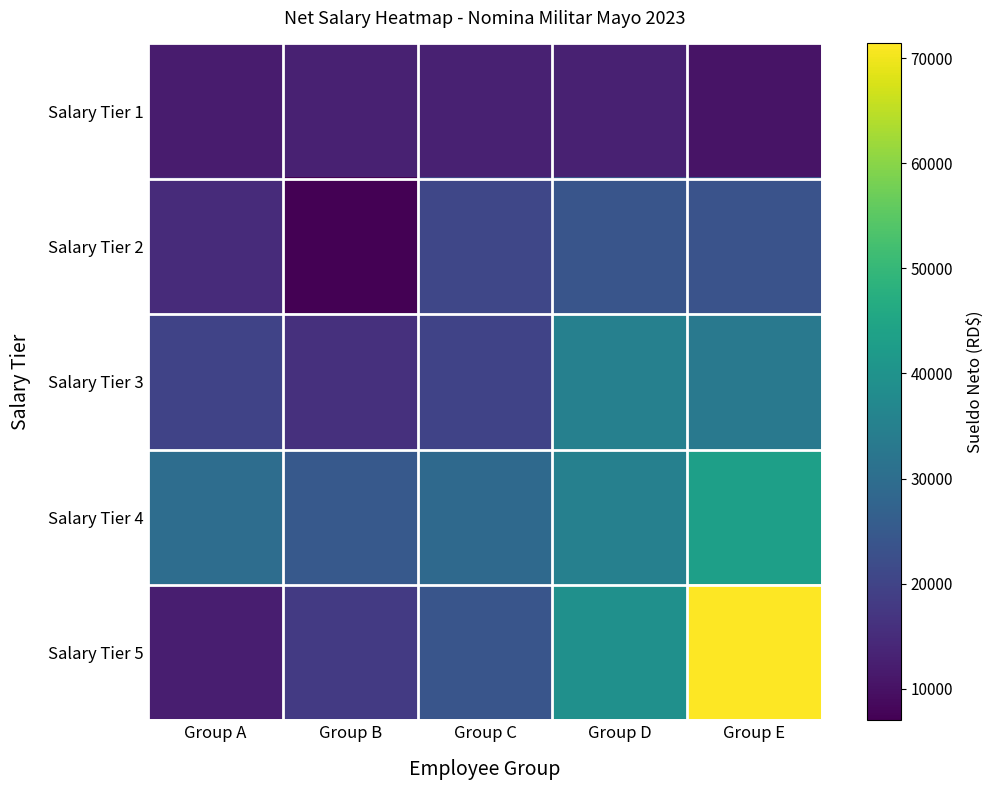

Reading left to right, list all the values displayed in this chart.

Salary Tier 1: Group A=12000	Group B=13000	Group C=13000	Group D=13000	Group E=10300
Salary Tier 2: Group A=15000	Group B=6966	Group C=20708	Group D=24000	Group E=23504
Salary Tier 3: Group A=20000	Group B=16000	Group C=20000	Group D=34953	Group E=32953
Salary Tier 4: Group A=30000	Group B=25000	Group C=29000	Group D=34953	Group E=43453
Salary Tier 5: Group A=12500	Group B=18000	Group C=24000	Group D=39203	Group E=71417